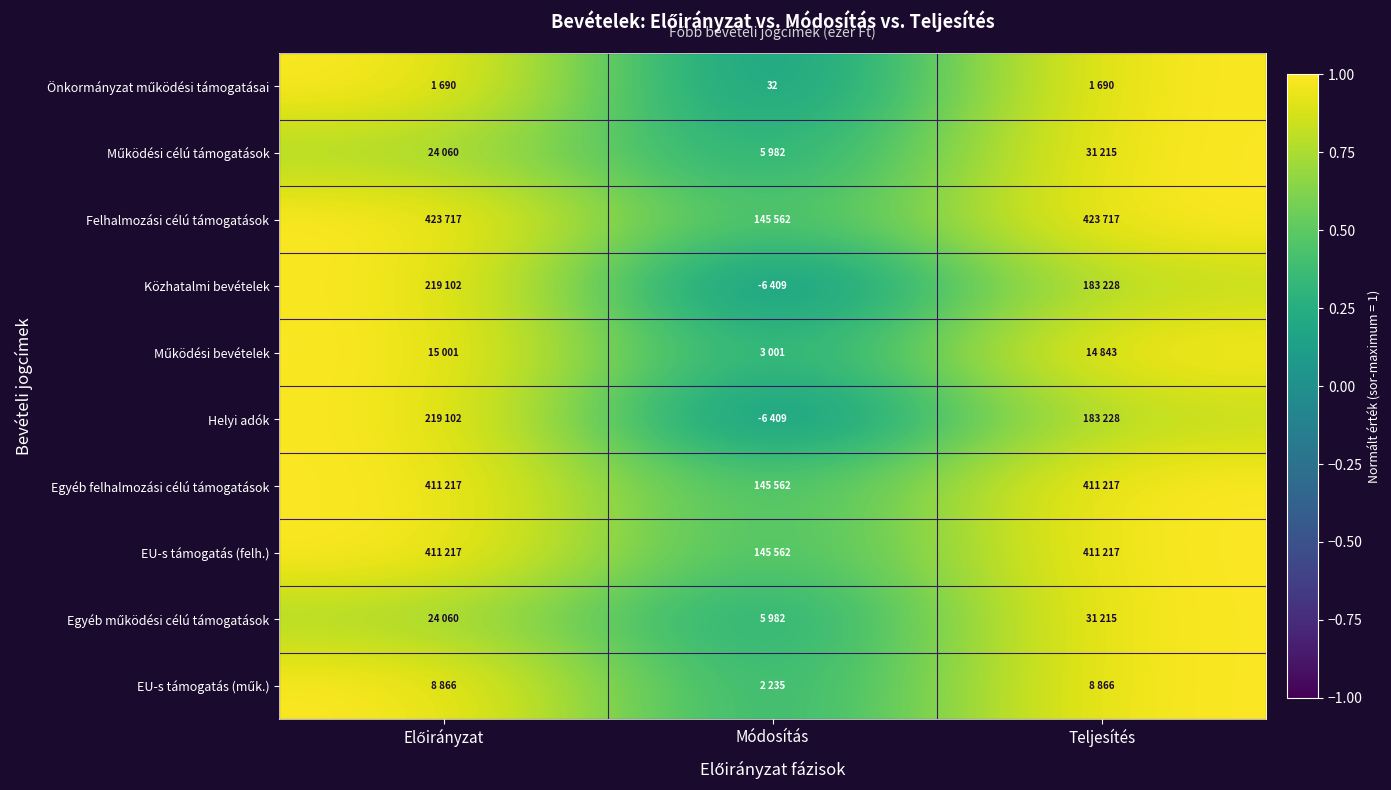

Which category has the highest value across all series?

Előirányzat